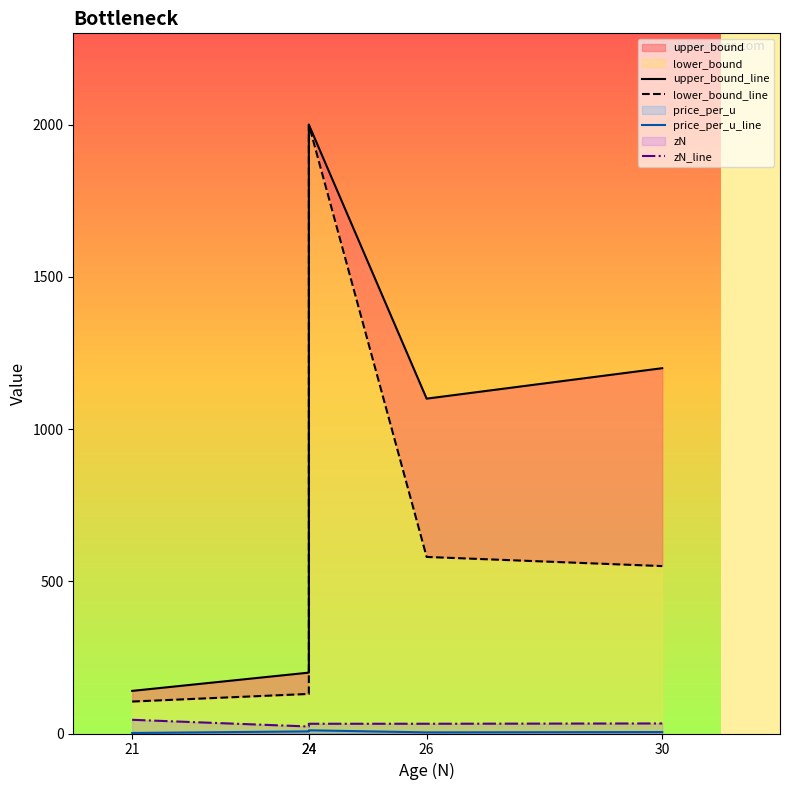

At how many categories does at least one series exceed 532?

3